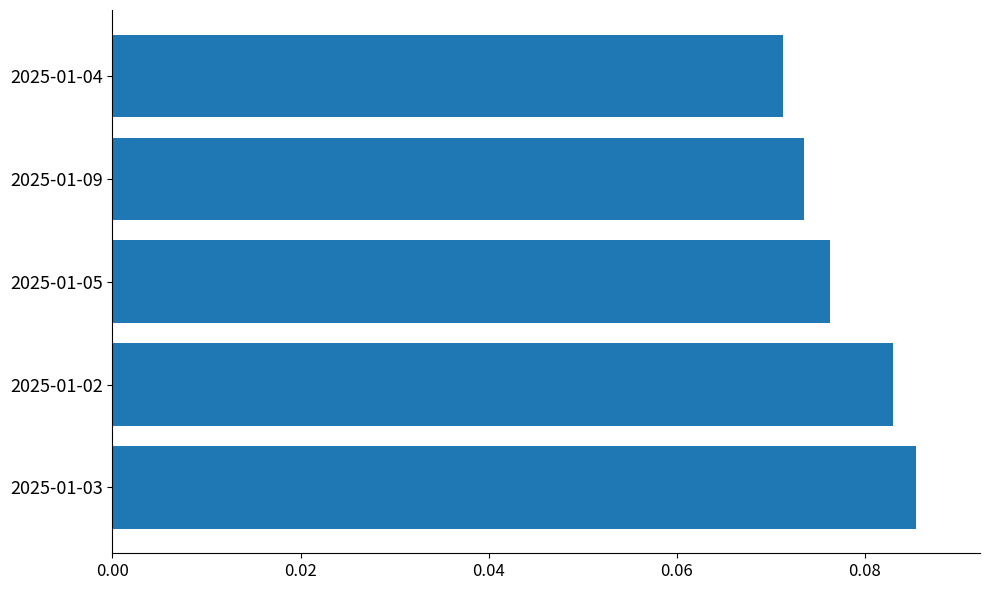

Which label corresponds to the largest value in the chart?

2025-01-03